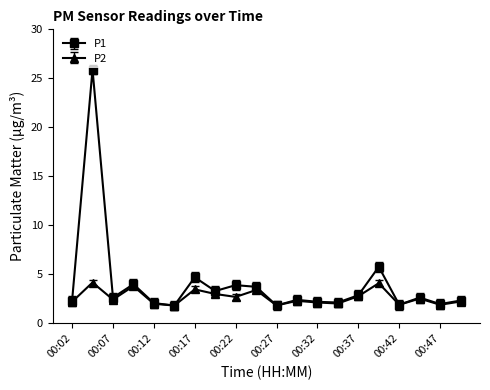

Rank the series by their average value, from lowest to highest.

P2, P1